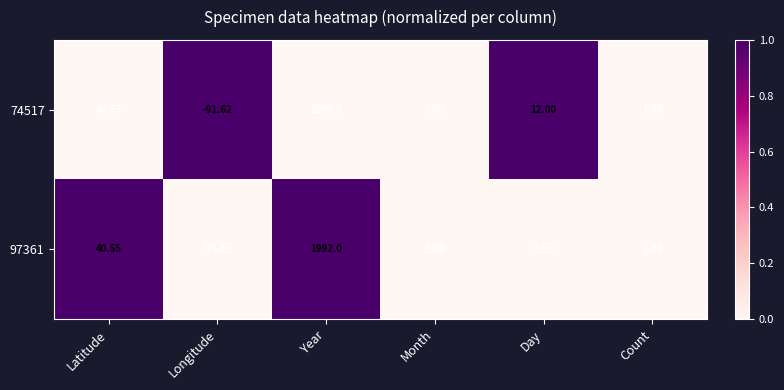

Is the value of 97361 at Longitude greater than the value of 74517 at Day?

No